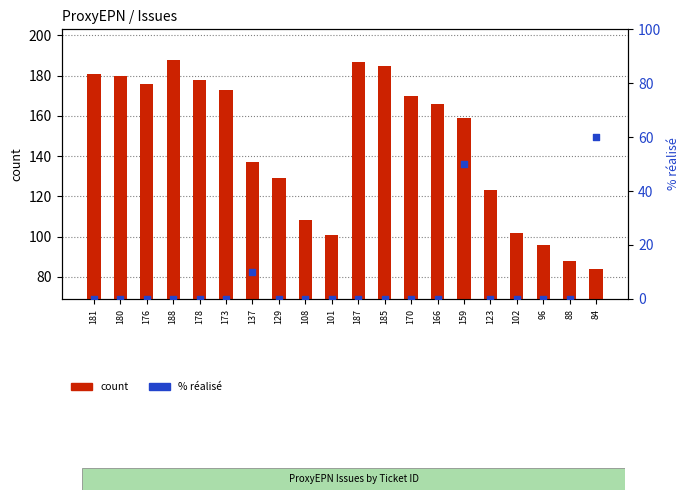

Which series reaches the minimum Y coordinate?

percentile rank within the sample